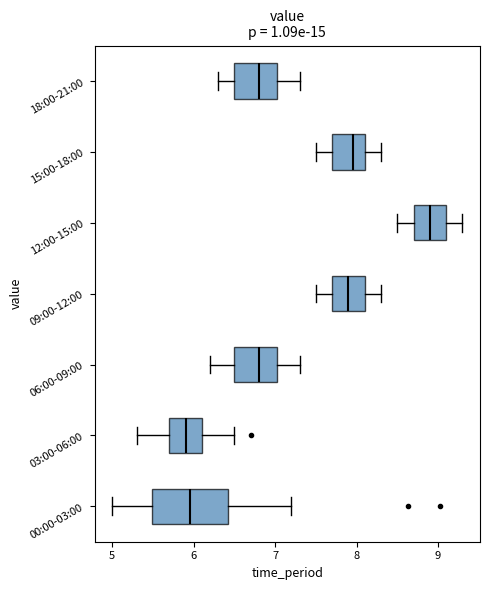

Which box is the widest, from its left edge to its right edge?

00:00-03:00